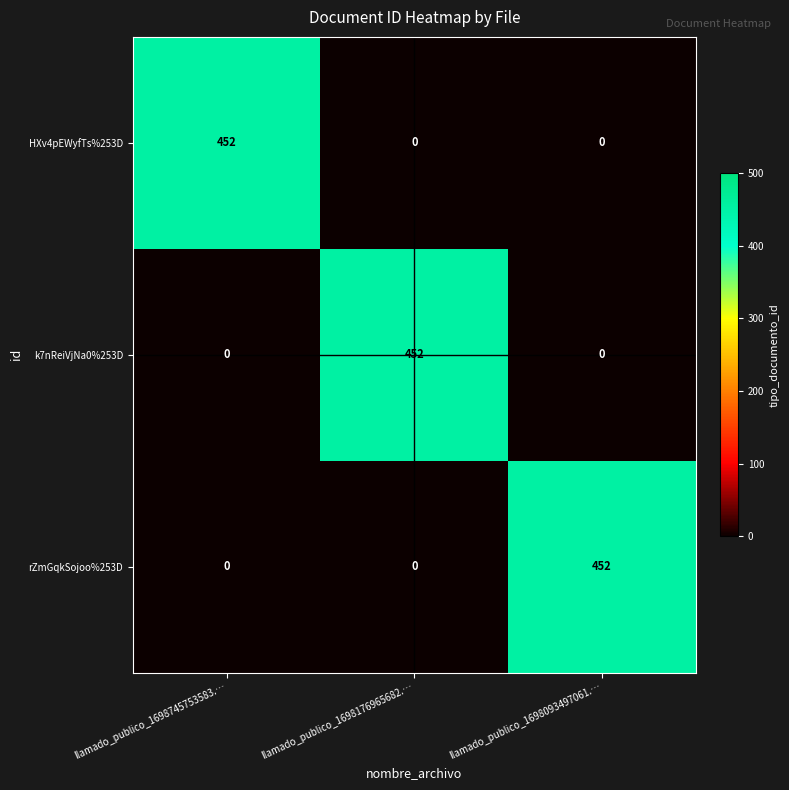

Is it true that rZmGqkSojoo%253D equals 0 at llamado_publico_1698745753583.…?

True